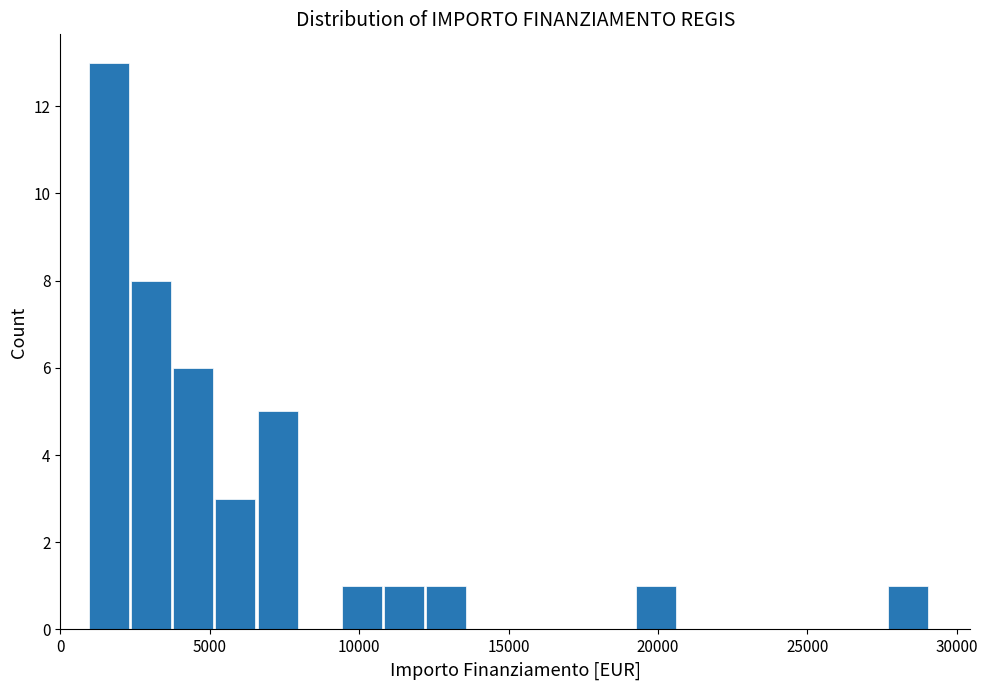

Around what value on the x-axis is the tallest bar? Give the approximate position of its centre, as read against the axis.

1500